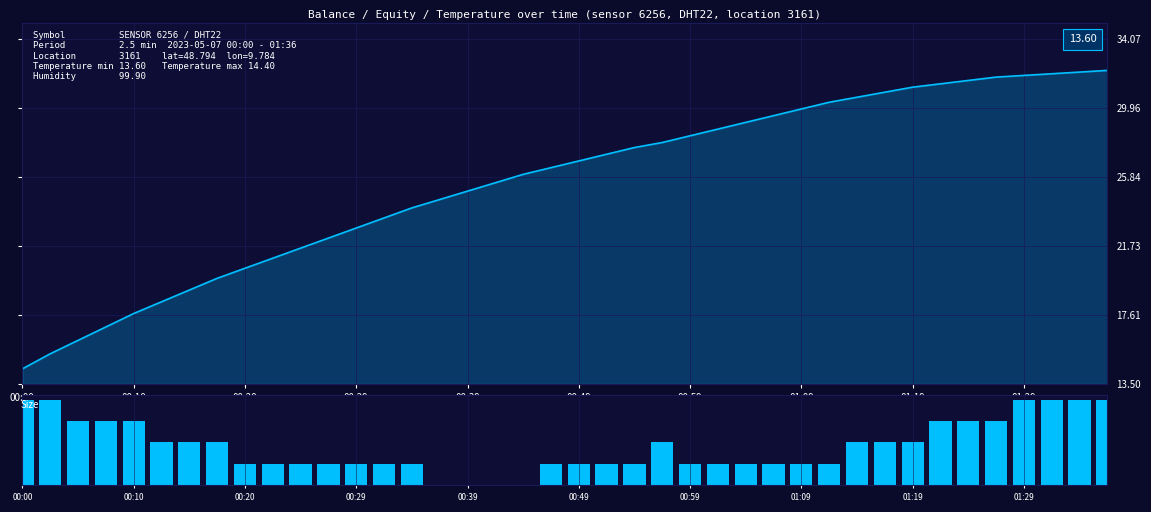

Between 26 and 00:10, which is larger?

26